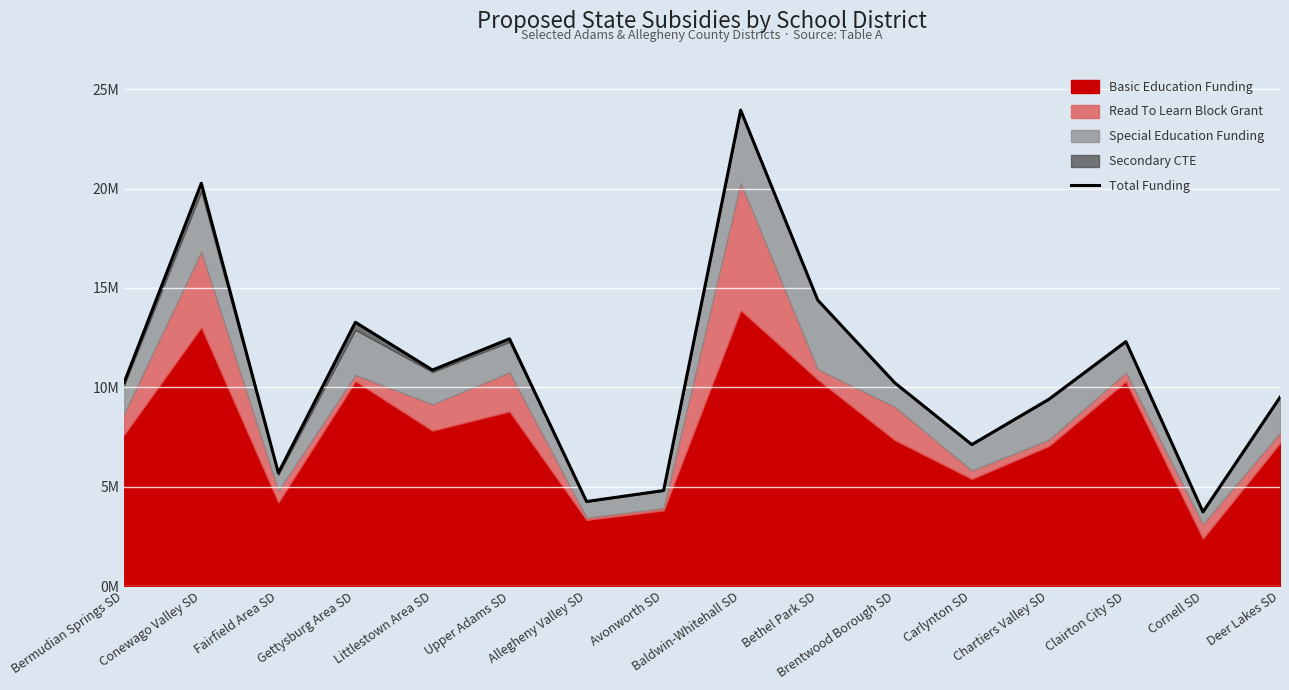

What is the difference between the maximum and minimum values?

20214443